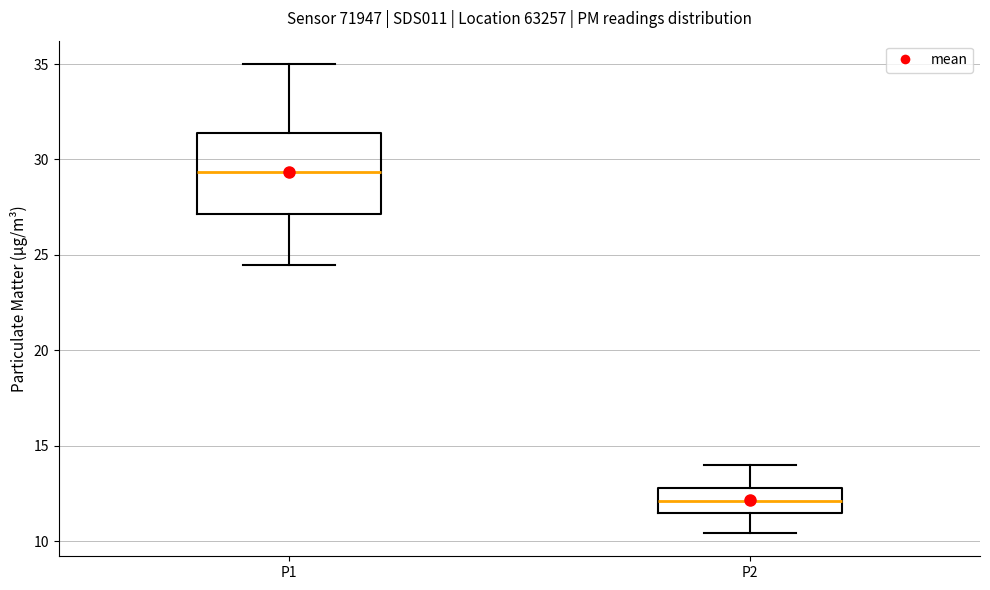

Which box has the highest median line?

P1